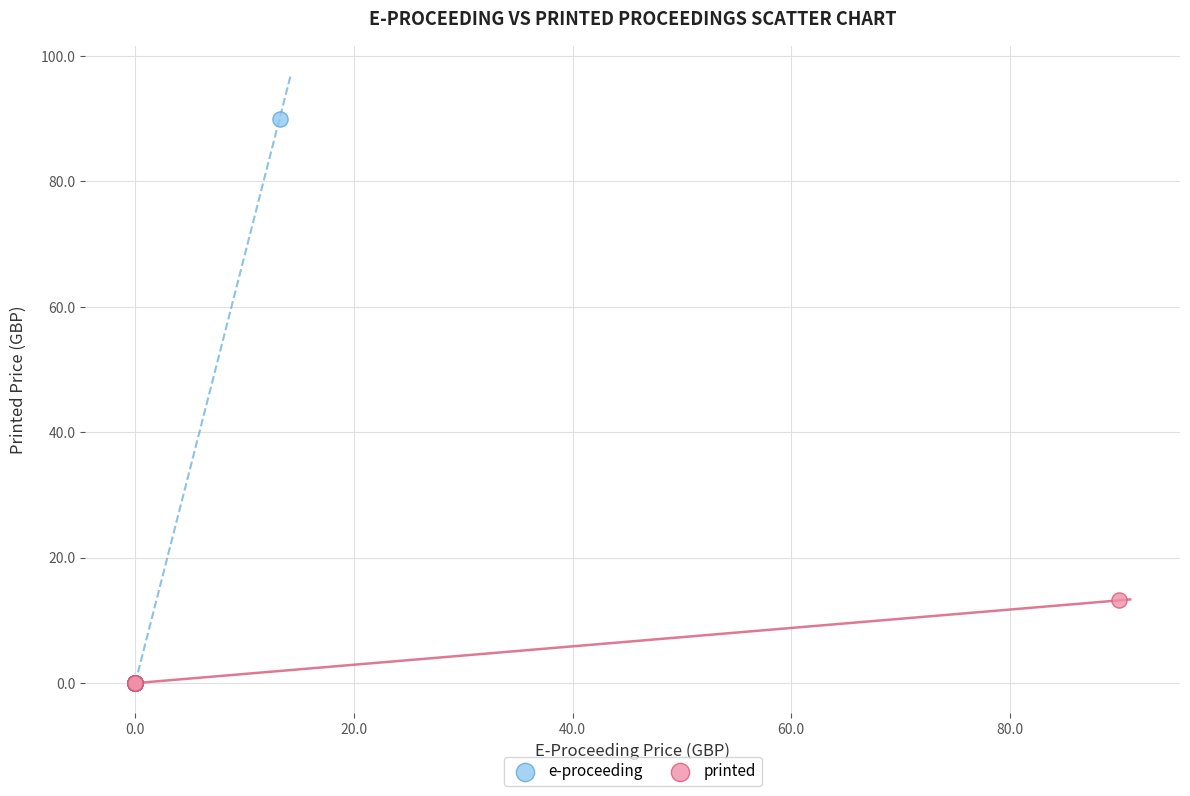

Which series has the widest spread of Y values?

e-proceeding